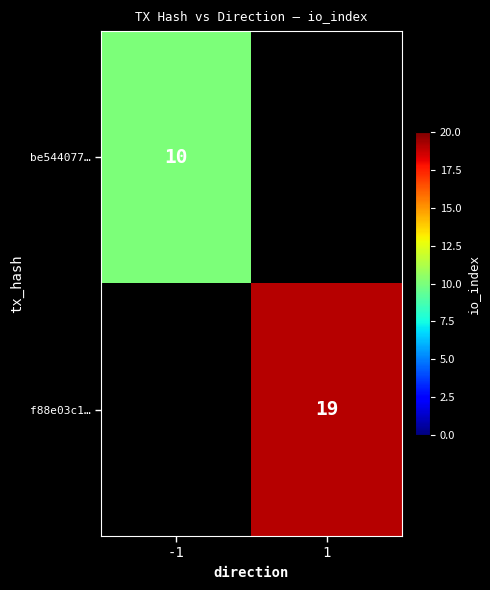

The be544077… series shows 10 at -1. True or false?

True